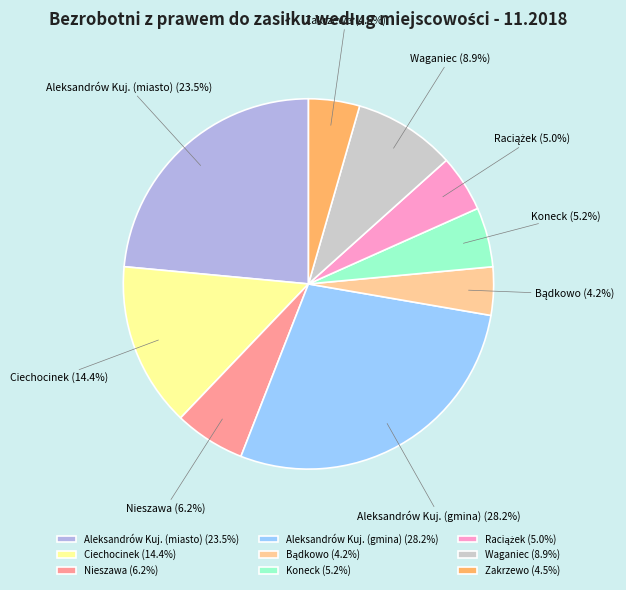

Is Nieszawa the majority of the pie?

No